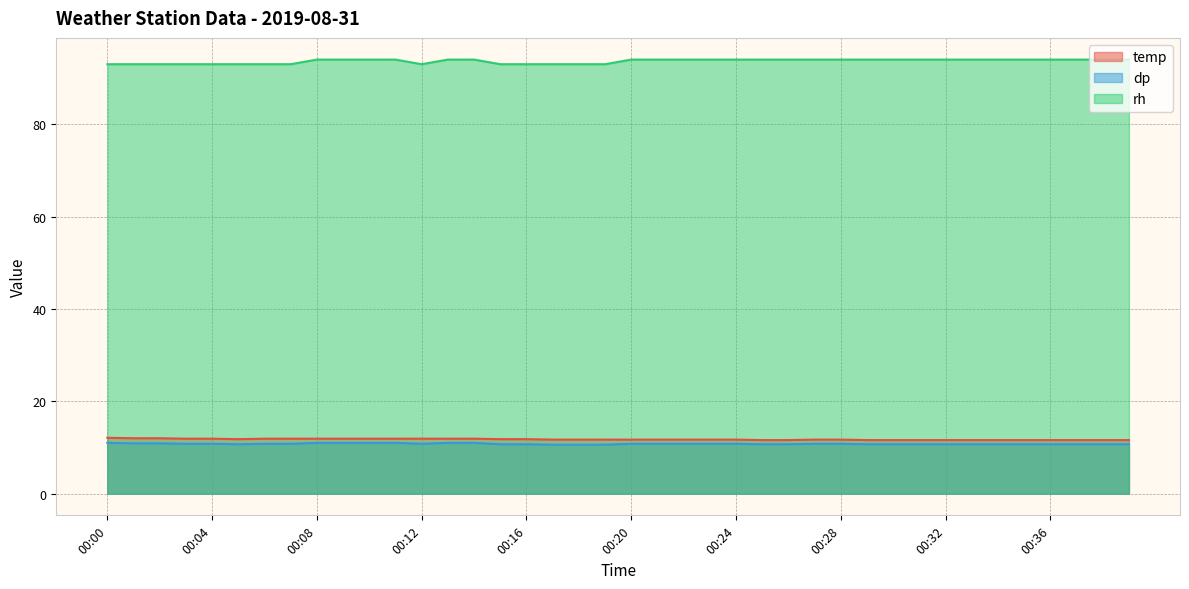

Which series changed the most between 00:14 and 00:23?

temp